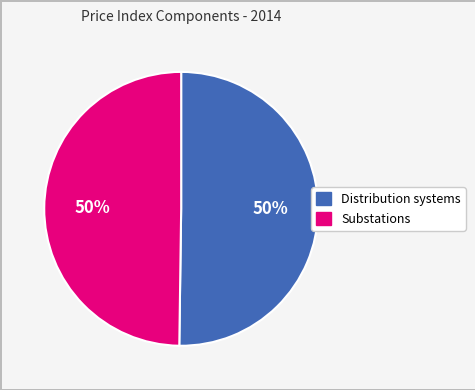

To the nearest percent, what portion does Distribution systems represent?

50%